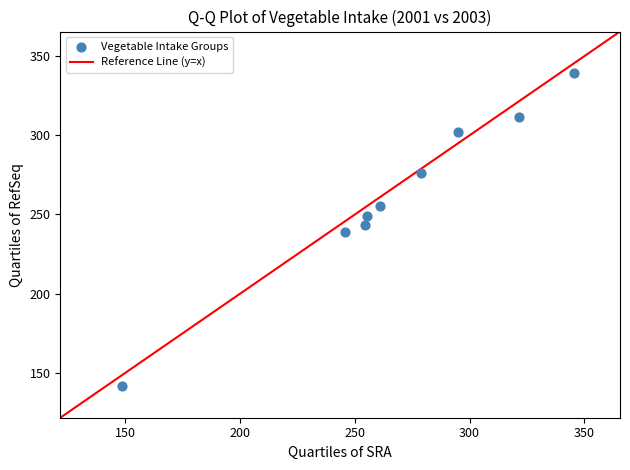

What is the average Y value?

262.0